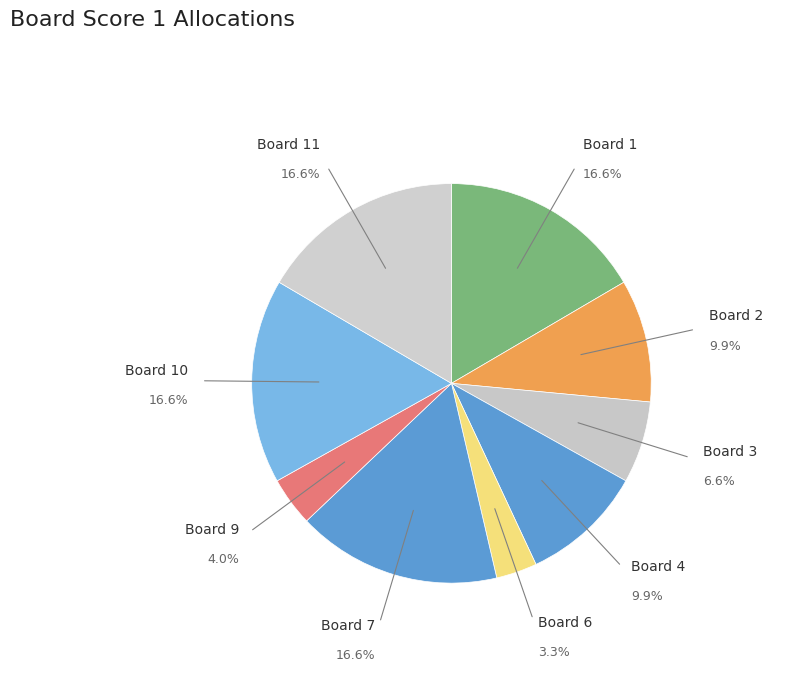

Count the number of slices in the pie.

9